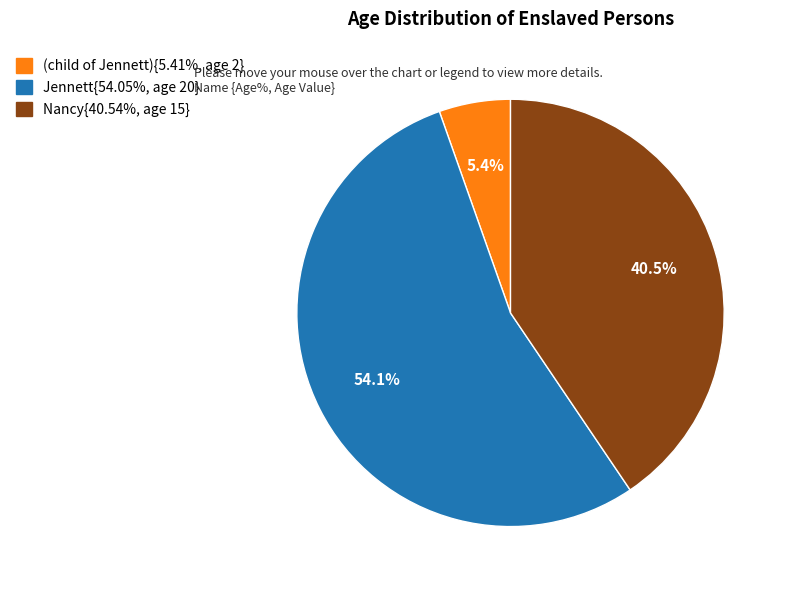

How many segments does this pie chart have?

3